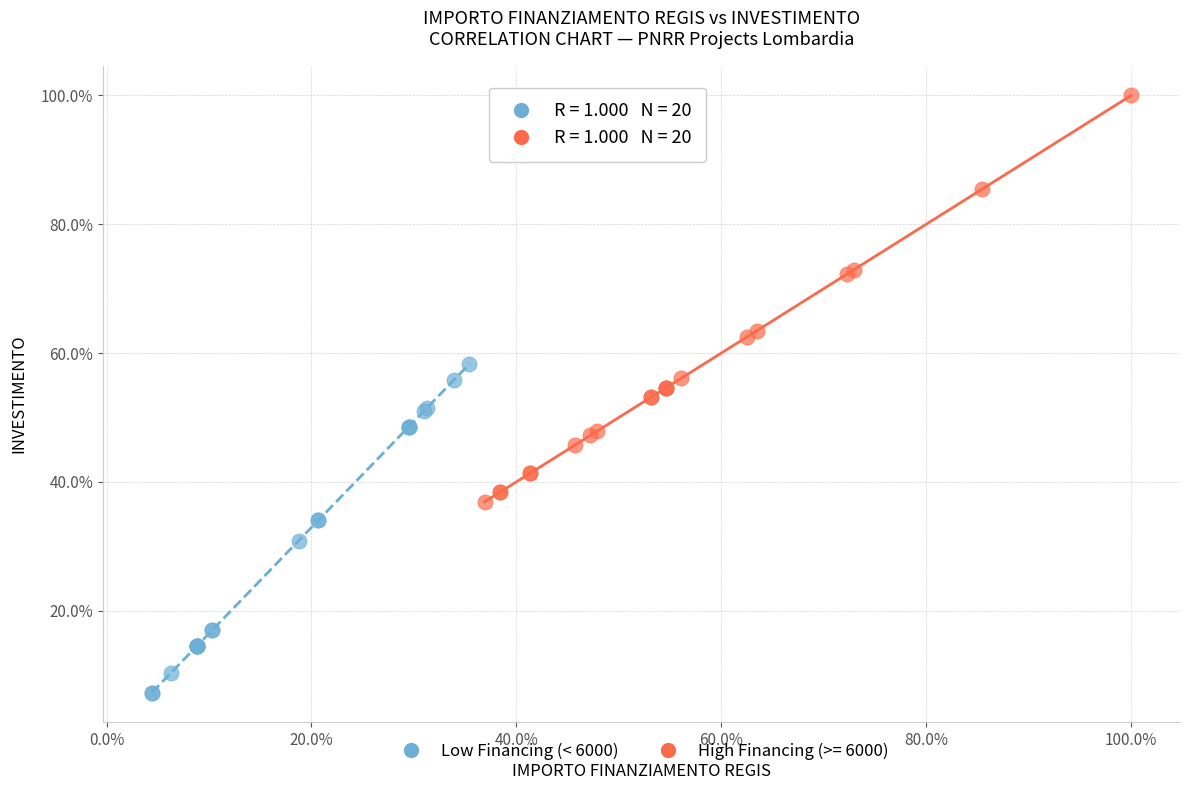

What are all the series names shown in the legend?

Low Financing (< 6000), High Financing (>= 6000)